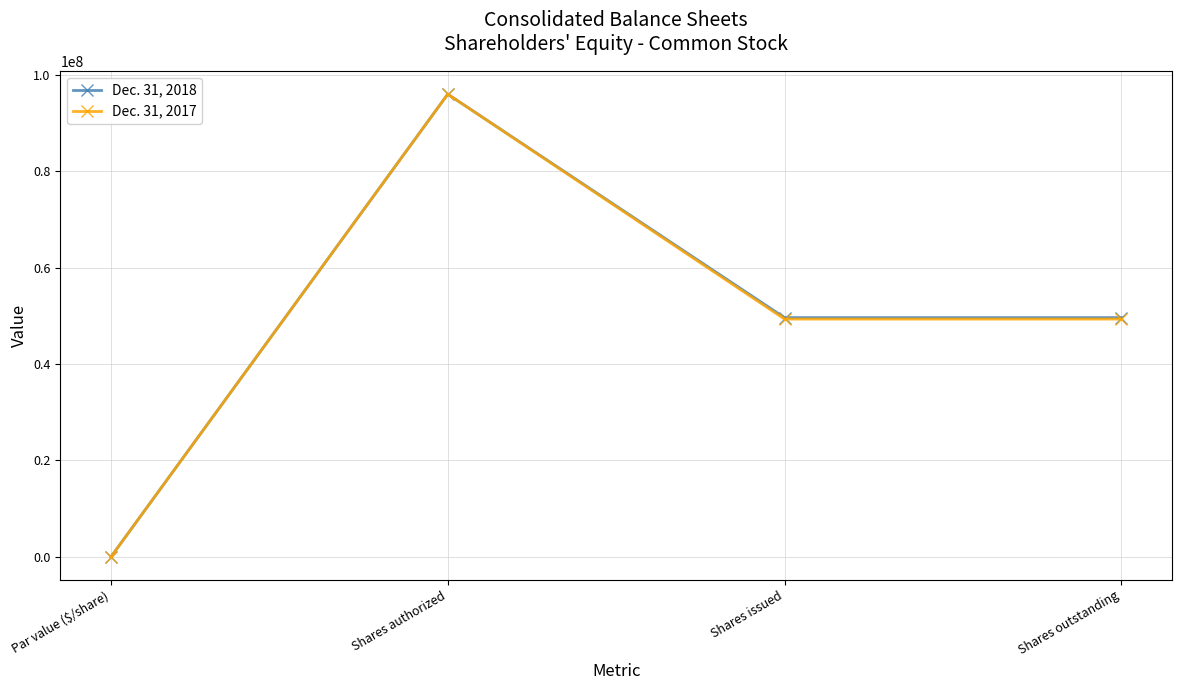

What are all the series names shown in the legend?

Dec. 31, 2018, Dec. 31, 2017